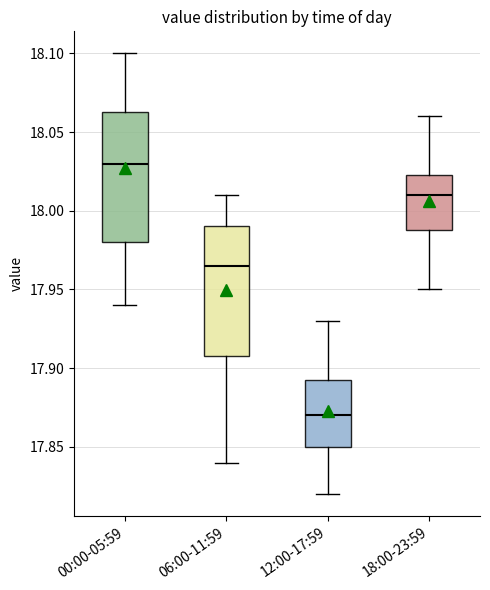

Which box has the lowest median line?

12:00-17:59